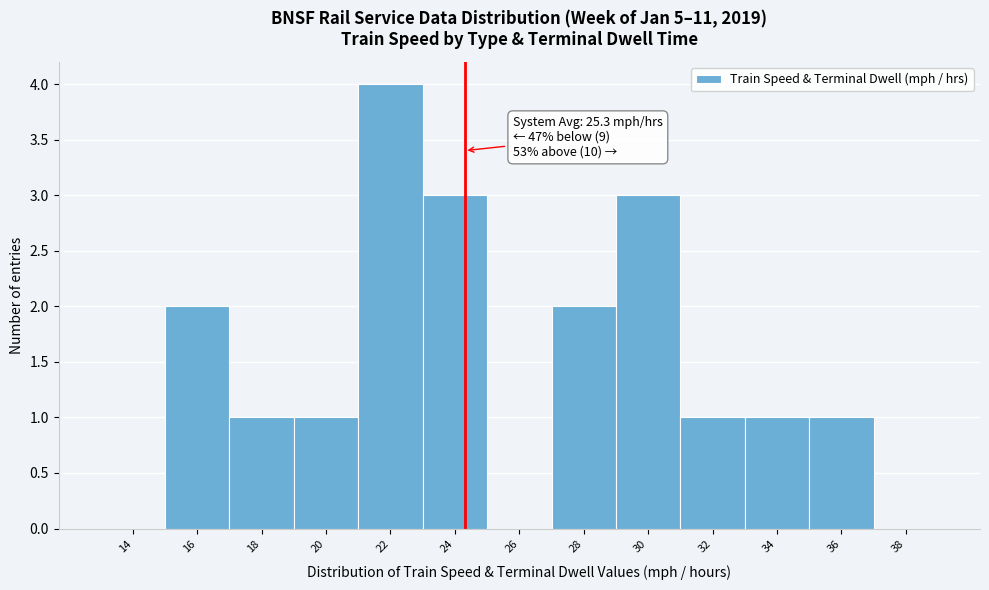

Reading left to right, list all the values displayed in this chart.

14=0	16=2	18=1	20=1	22=4	24=3	26=0	28=2	30=3	32=1	34=1	36=1	38=0